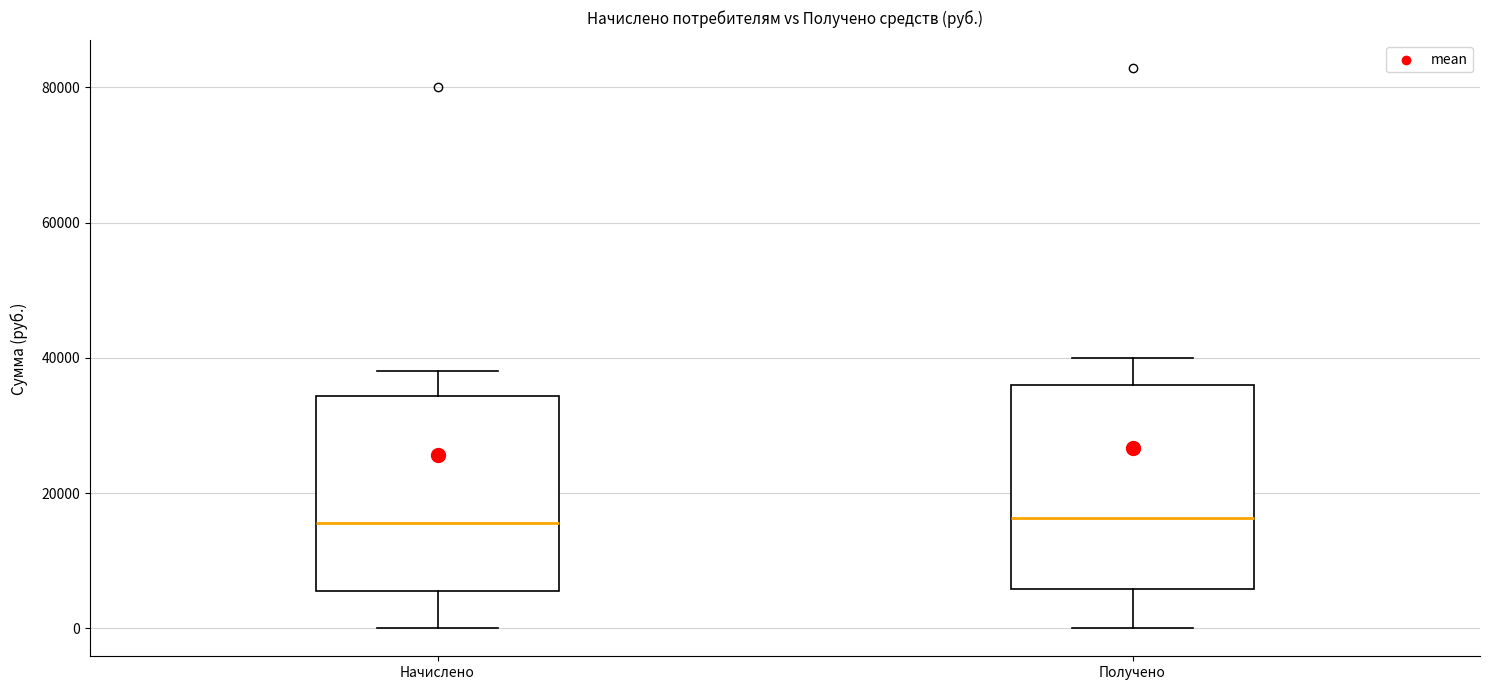

Reading left to right, transcribe this box plot: for each box, give where its median line is, the range the box spans, and where its two whiskers end, as read against the y-axis. The values are not printed on the chart, so give them approximately, as read against the axis.

Начислено: median 16000, box 6000 to 34000, whiskers 0 to 38000
Получено: median 16000, box 6000 to 36000, whiskers 0 to 40000